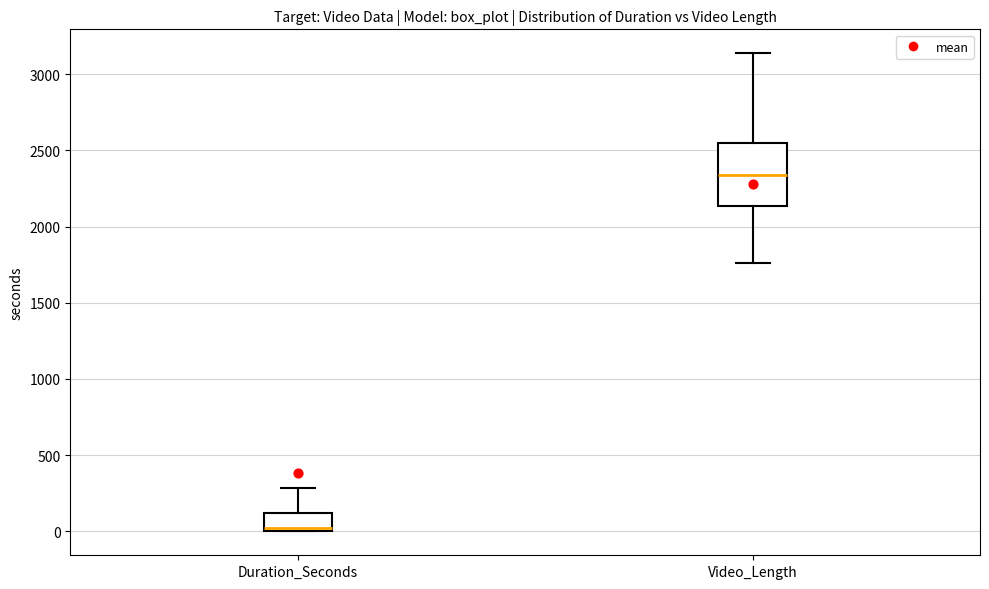

Which box's median line is the lowest?

Duration_Seconds